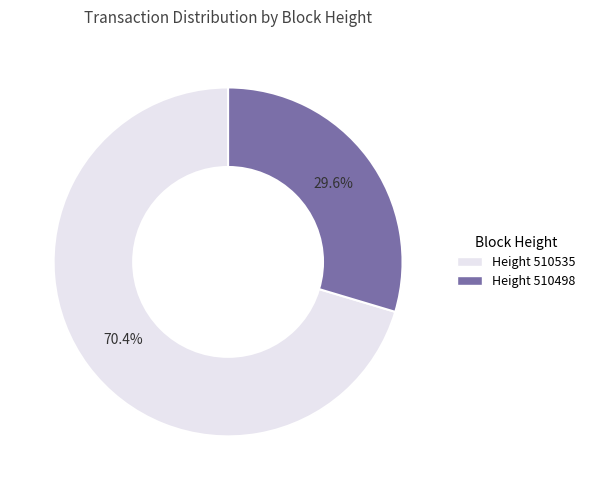

Does any single category account for the majority?

Yes